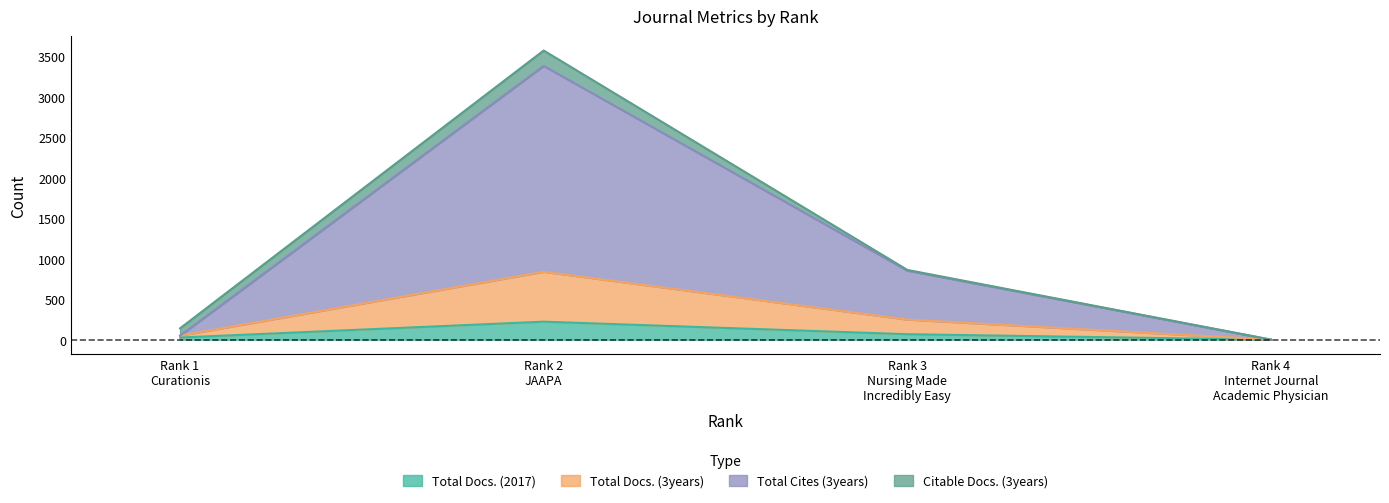

Where is the first local maximum for Total Docs. (2017)?

Rank 2
JAAPA